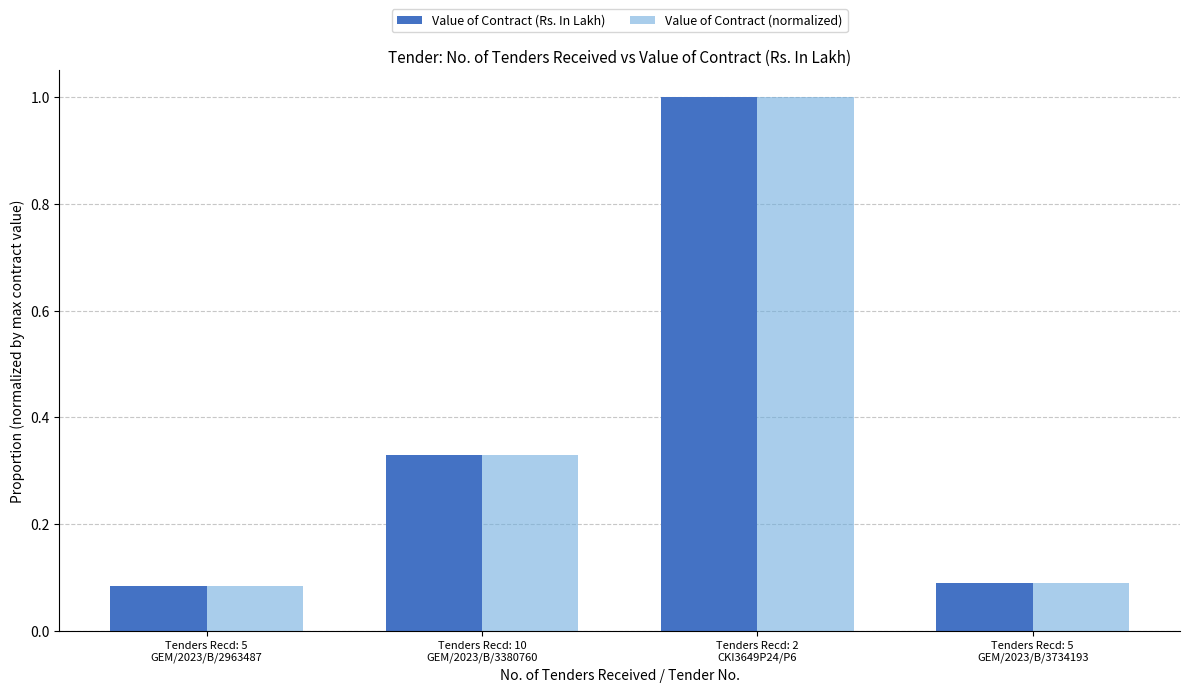

What is the sum of all Value of Contract (normalized) values?

1.5